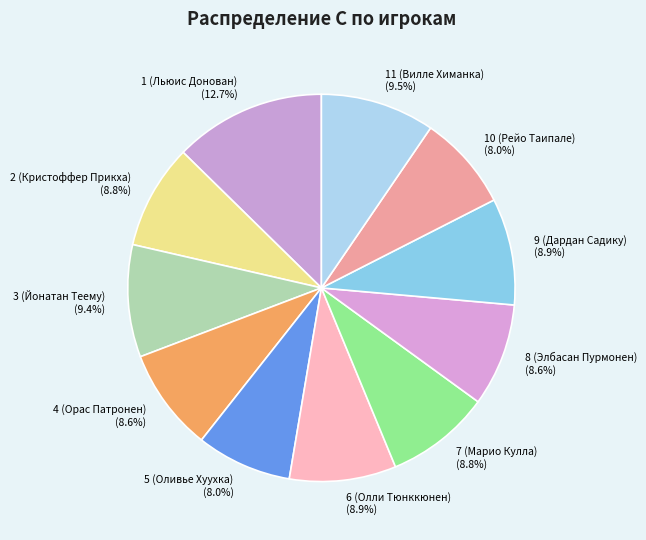

Is 10 (Рейо Таипале) the majority of the pie?

No